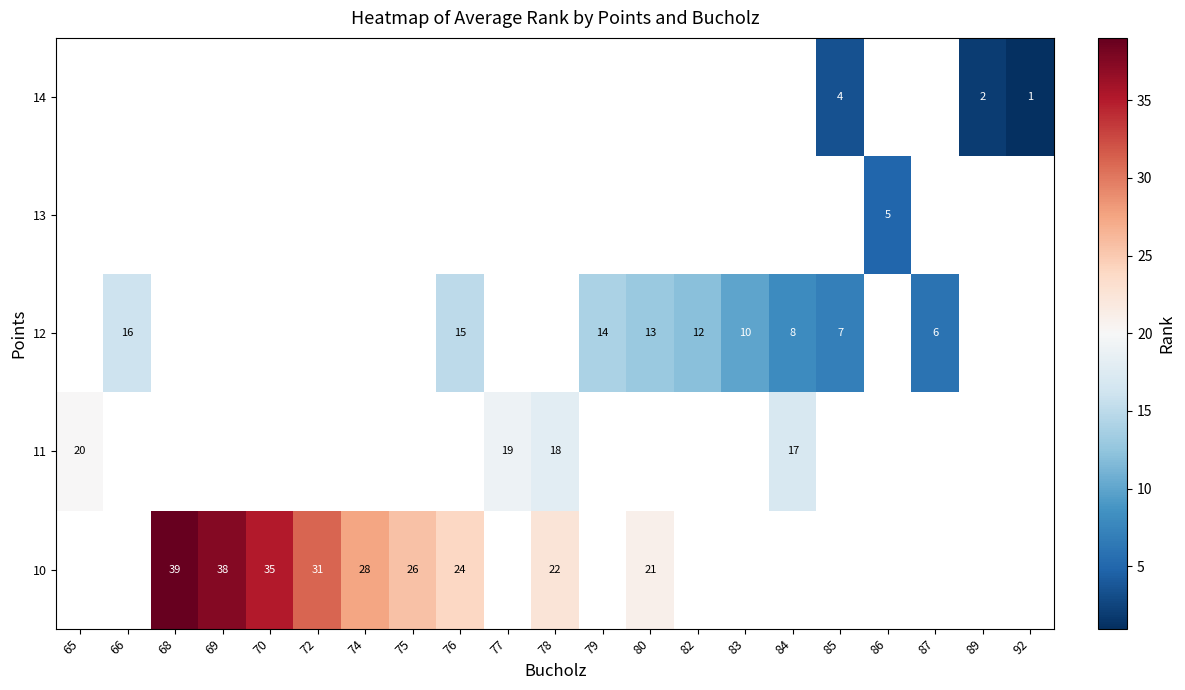

The 14 series shows 0.5 at 89. True or false?

False